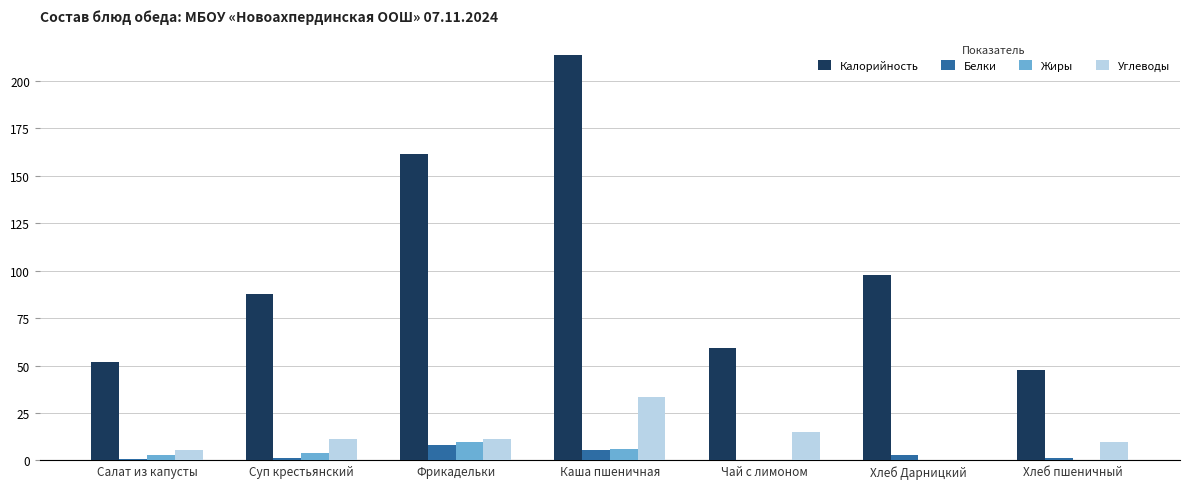

Are the bars horizontal?

No